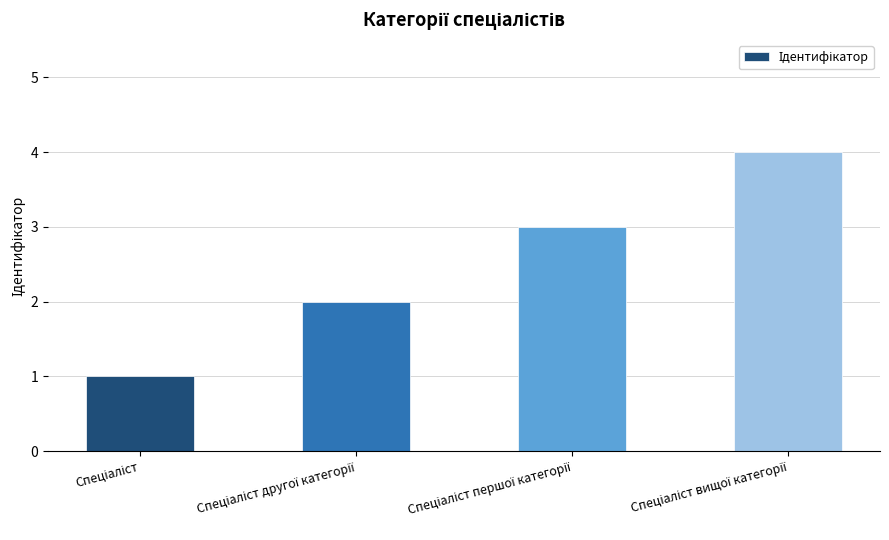

How many series are shown in this chart?

1